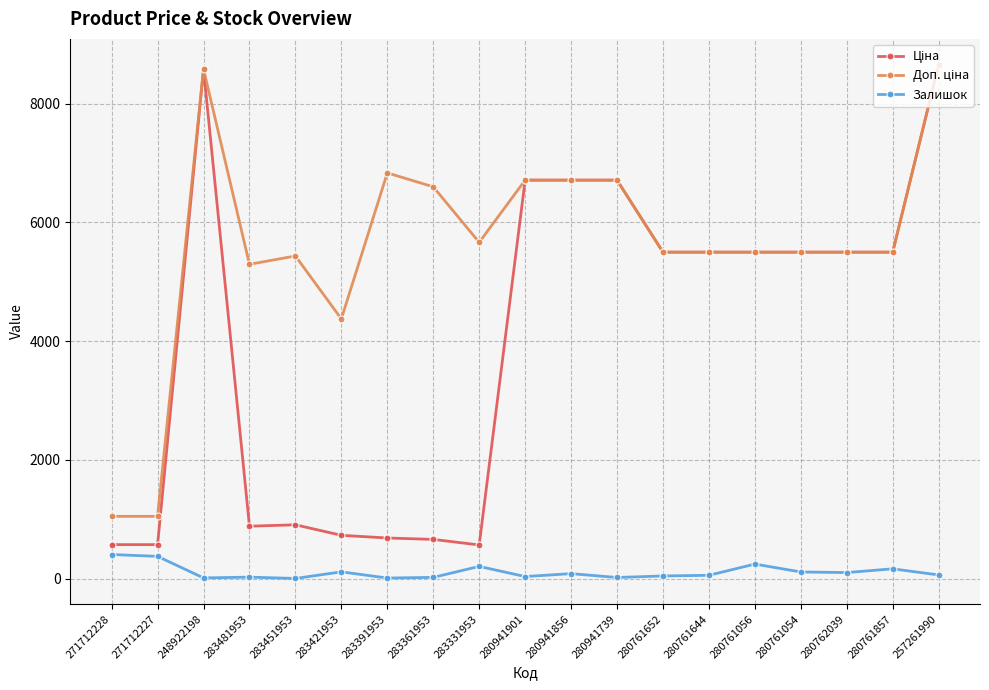

What is the label of the 5th point from the left?

283451953